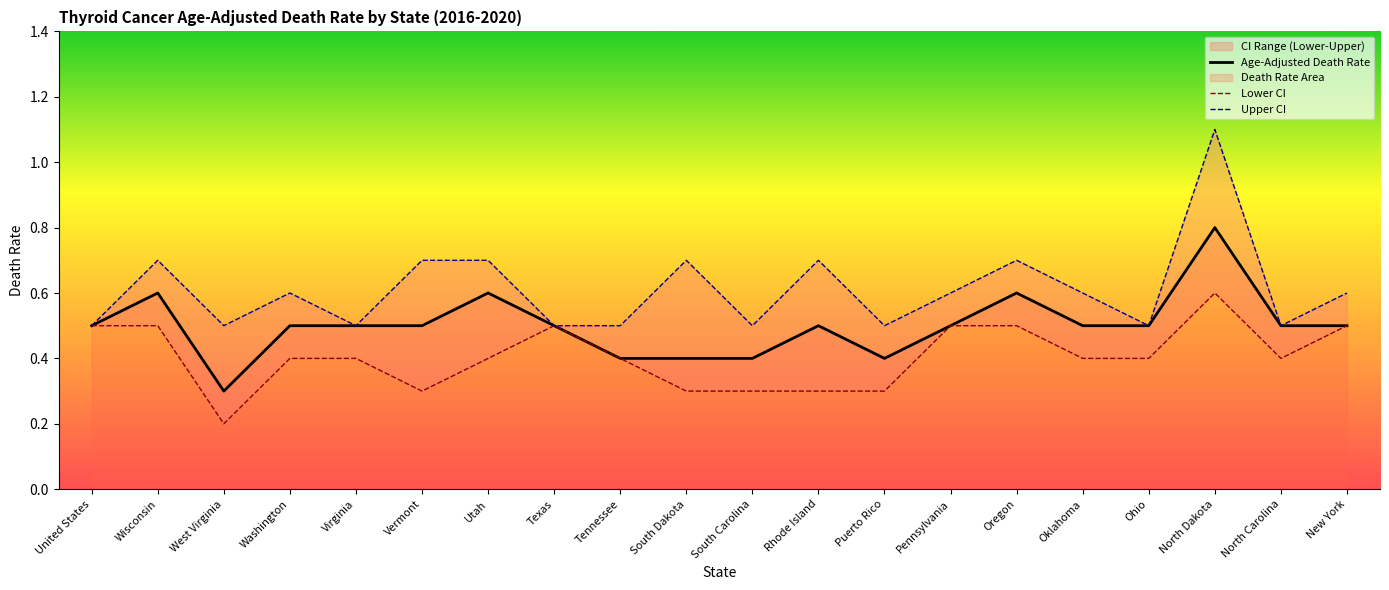

How many Age-Adjusted Death Rate values are between 0 and 1?

20